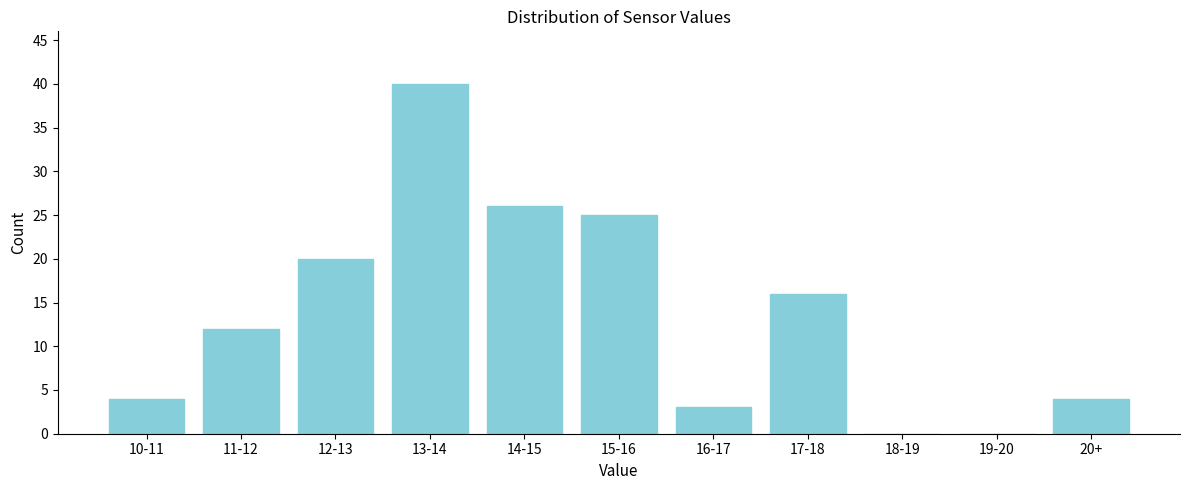

Reading left to right, what are all the values shown in this chart?

10-11=4	11-12=12	12-13=20	13-14=40	14-15=26	15-16=25	16-17=3	17-18=16	18-19=0	19-20=0	20+=4